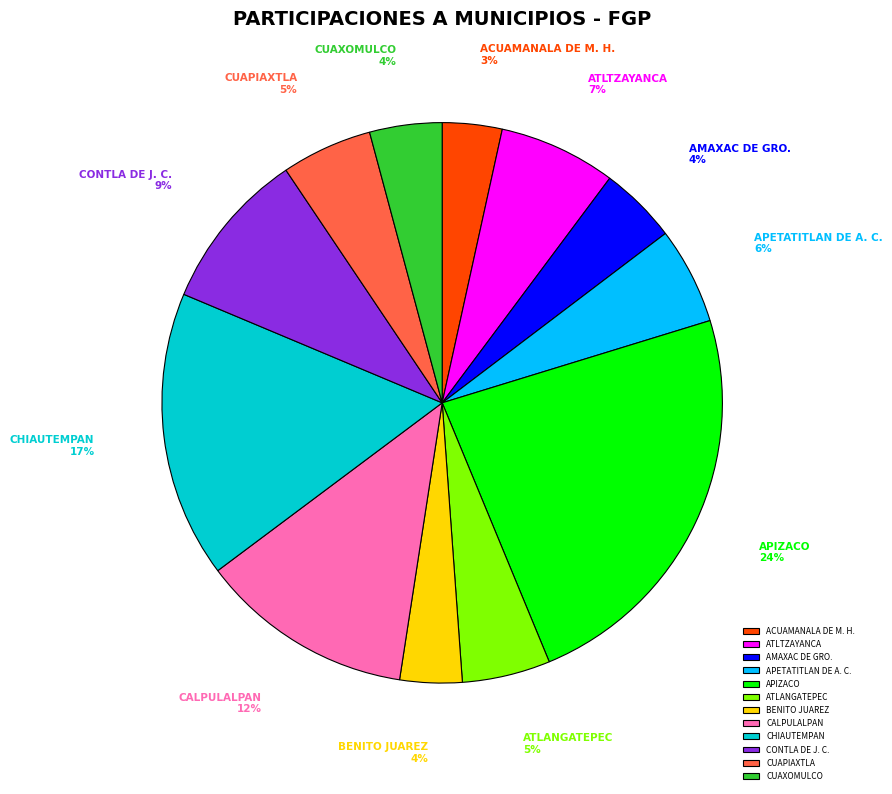

To the nearest percent, what portion does ATLANGATEPEC represent?

5%